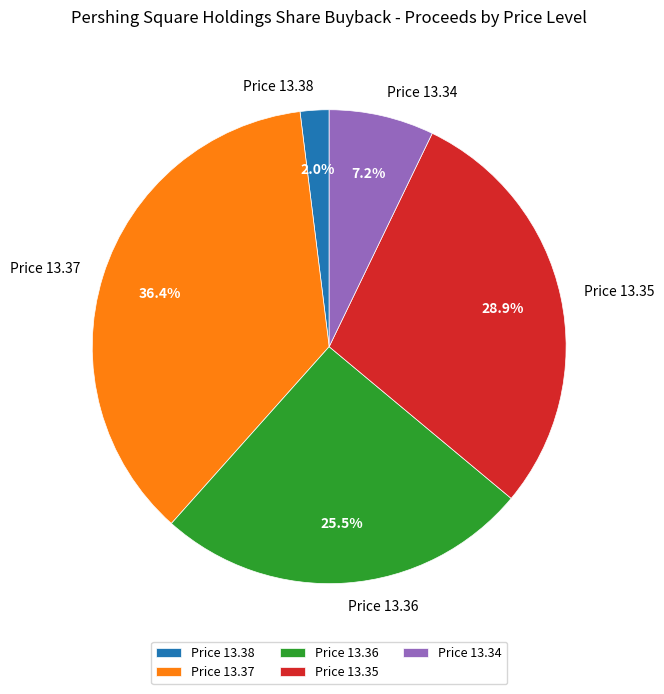

Rank the categories by value from lowest to highest.

Price 13.38, Price 13.34, Price 13.36, Price 13.35, Price 13.37